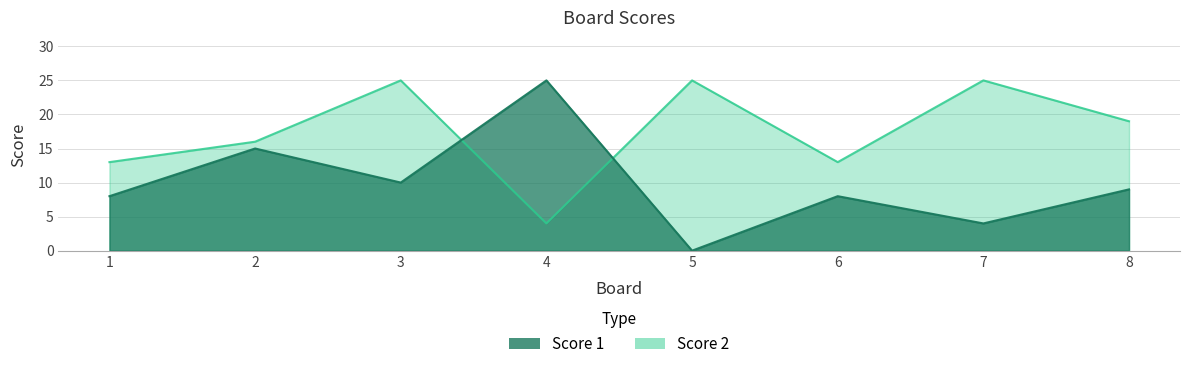

How many interior local valleys does the Score 2 series have?

2